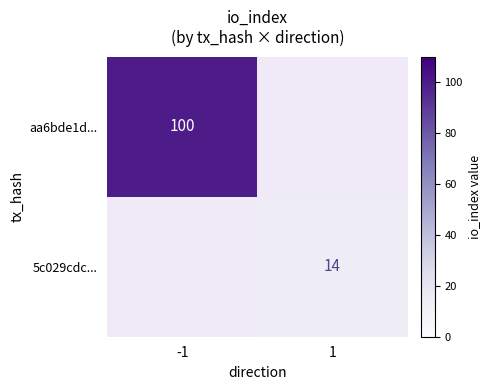

True or false: aa6bde1d... has a value of 144 at -1.

False